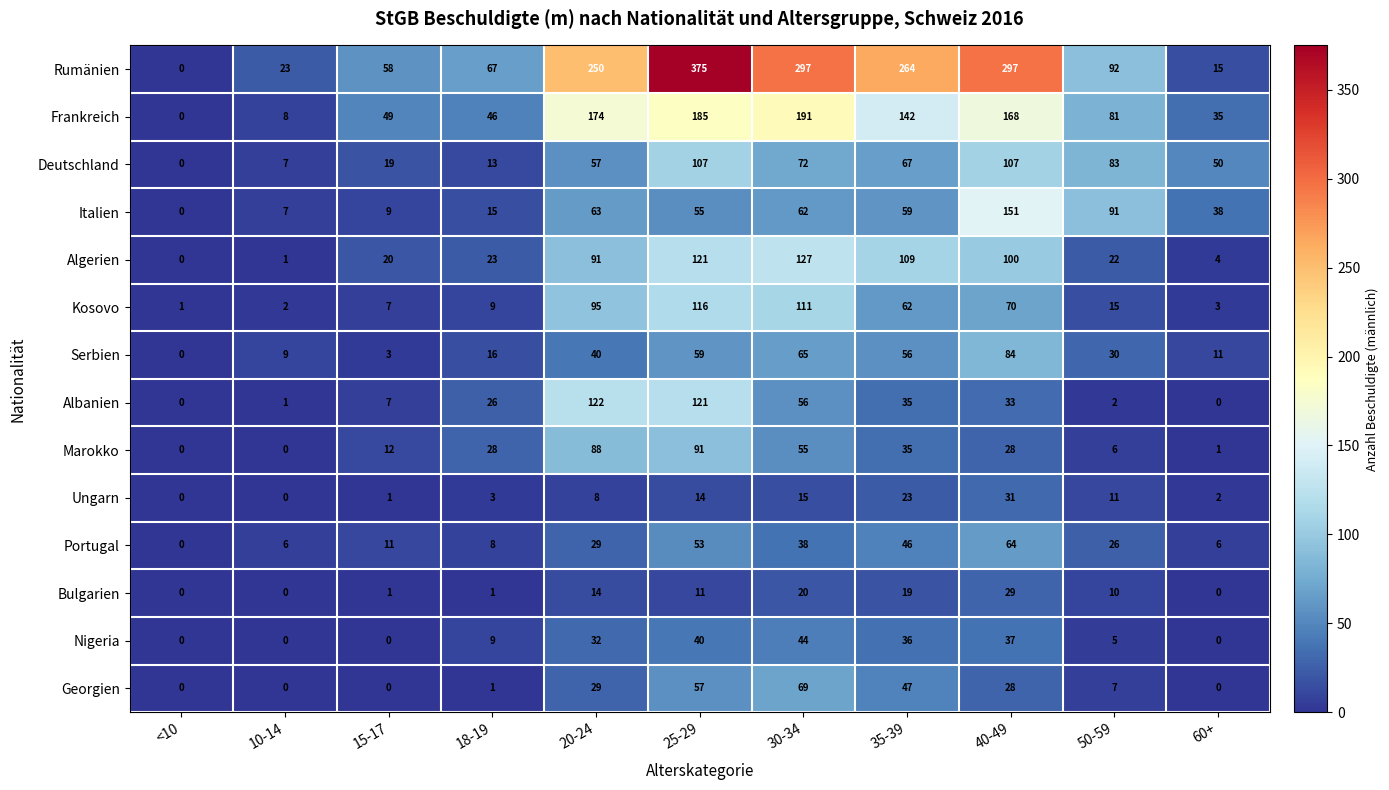

The Deutschland series shows 3 at 10-14. True or false?

False